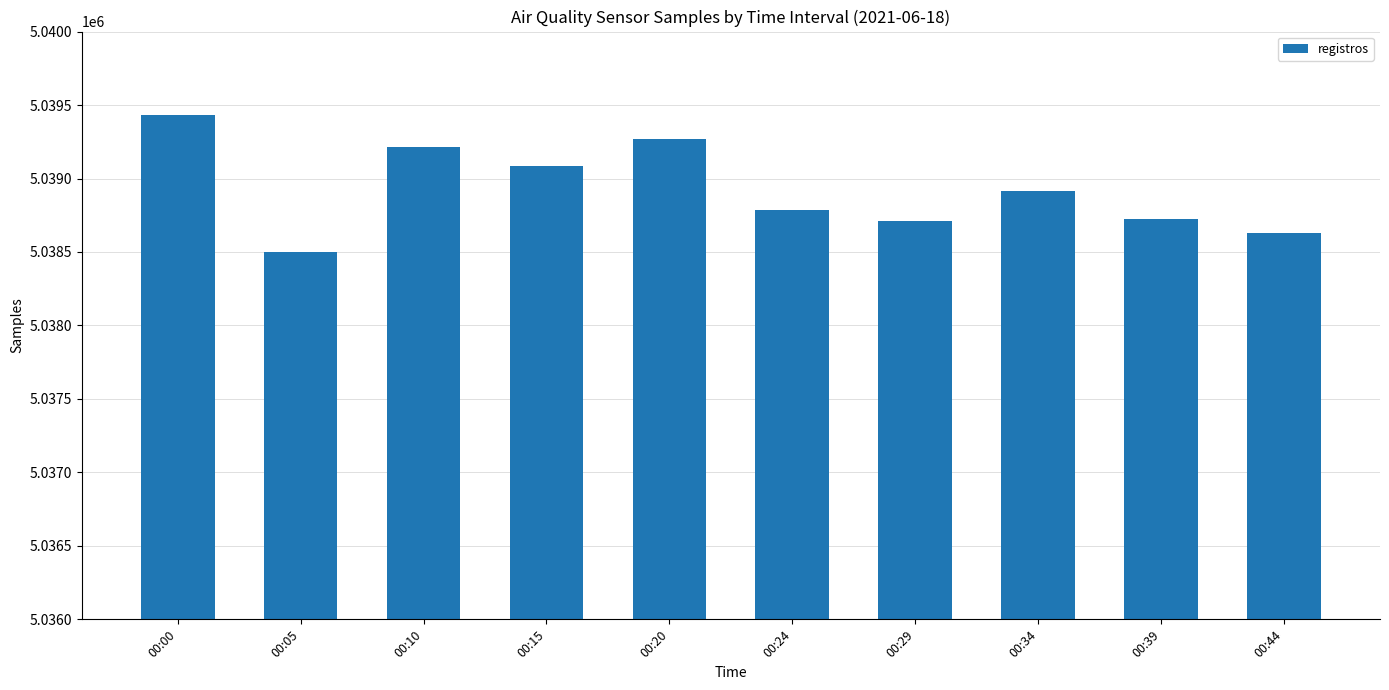

Reading left to right, transcribe all the data shown in this chart.

00:00=5039431.0	00:05=5038497.5	00:10=5039212.0	00:15=5039085.5	00:20=5039266.5	00:24=5038783.0	00:29=5038711.0	00:34=5038915.0	00:39=5038727.5	00:44=5038631.5